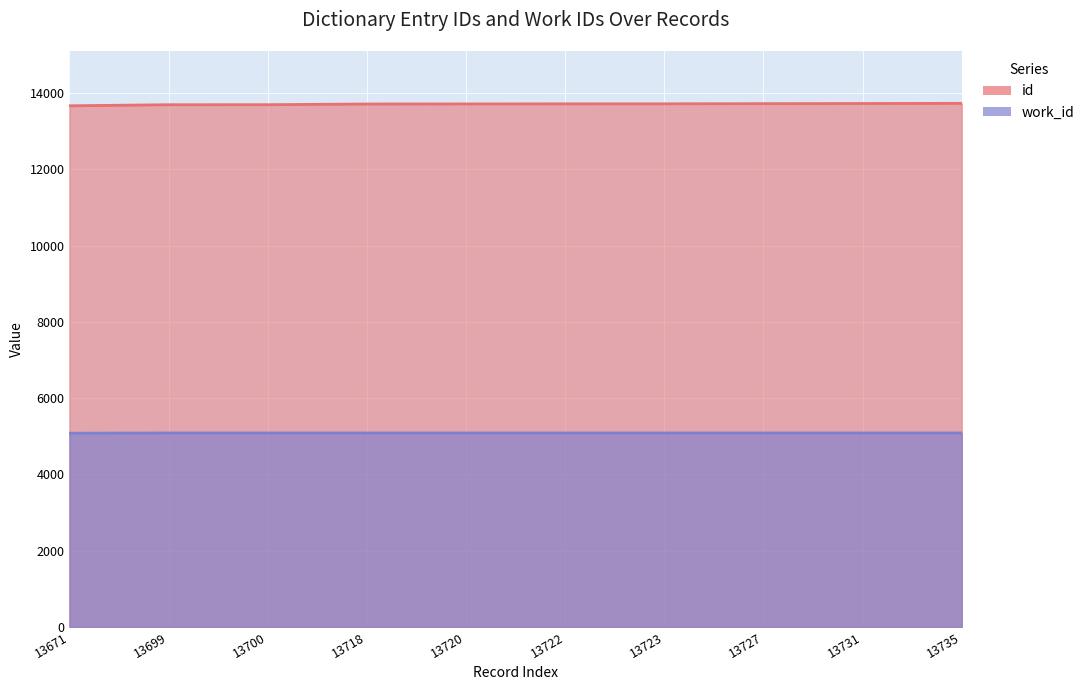

How many series are shown in this chart?

2